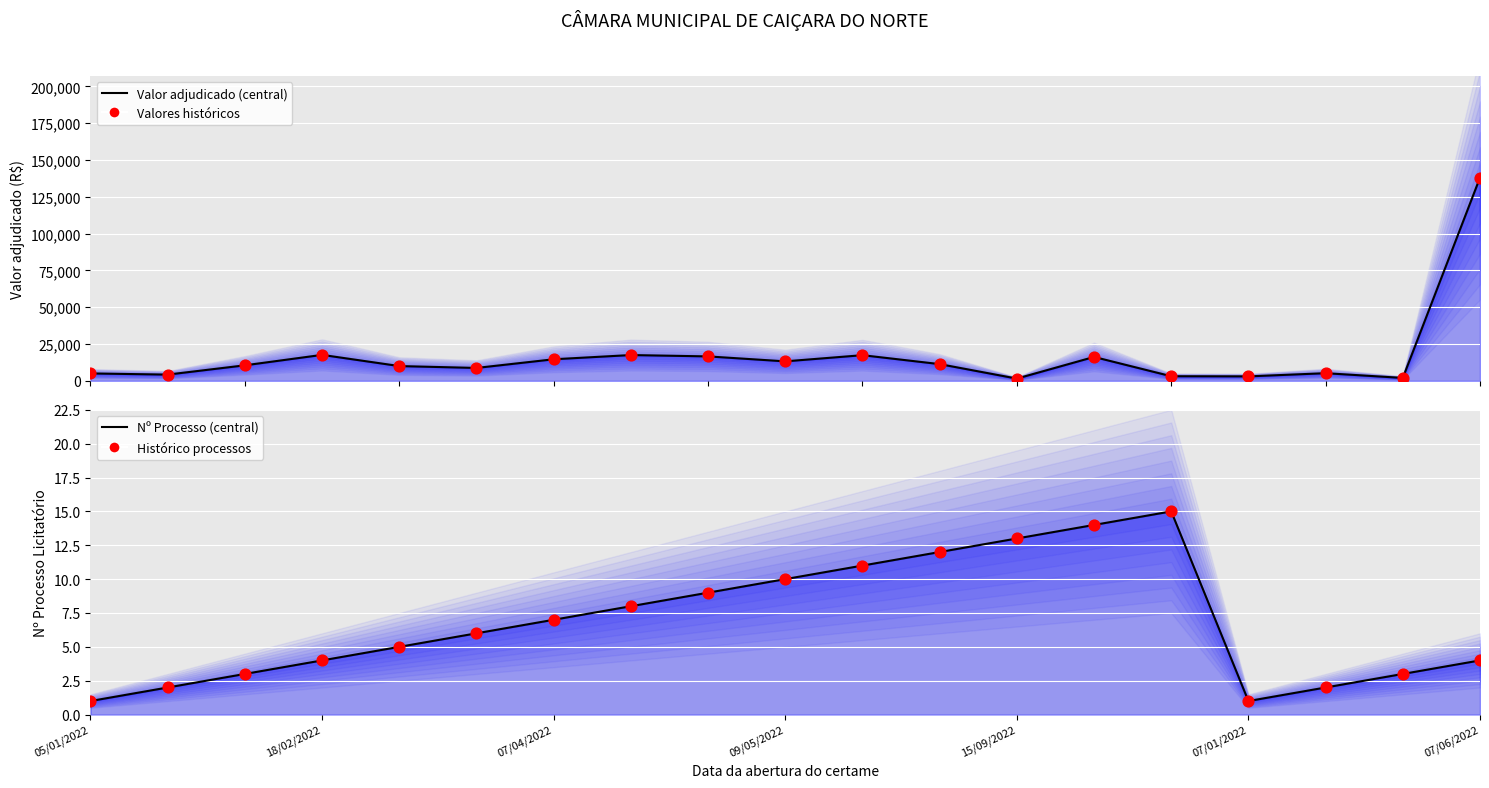

Which series reaches the maximum Y coordinate?

Valor adjudicado (central)